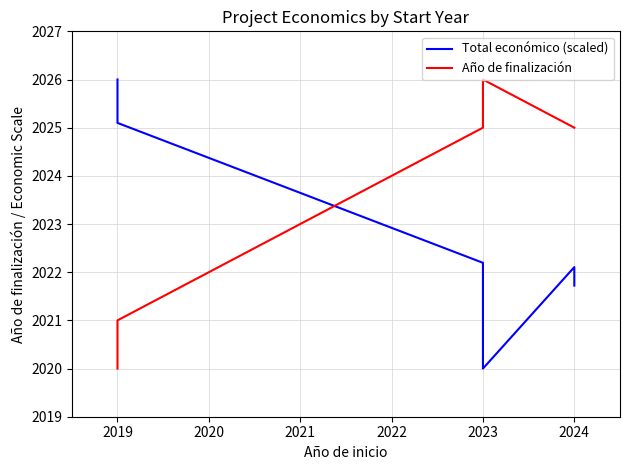

The value of Año de finalización at 2023 is 2026.0. True or false?

True